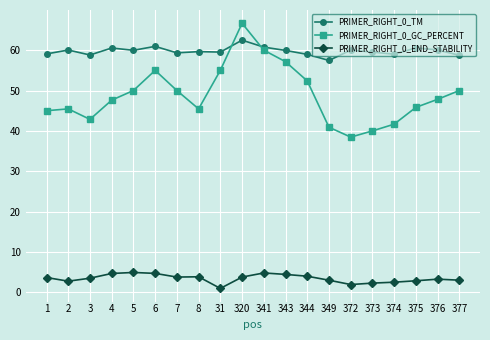

At which category does the chart reach its minimum across all series?

31